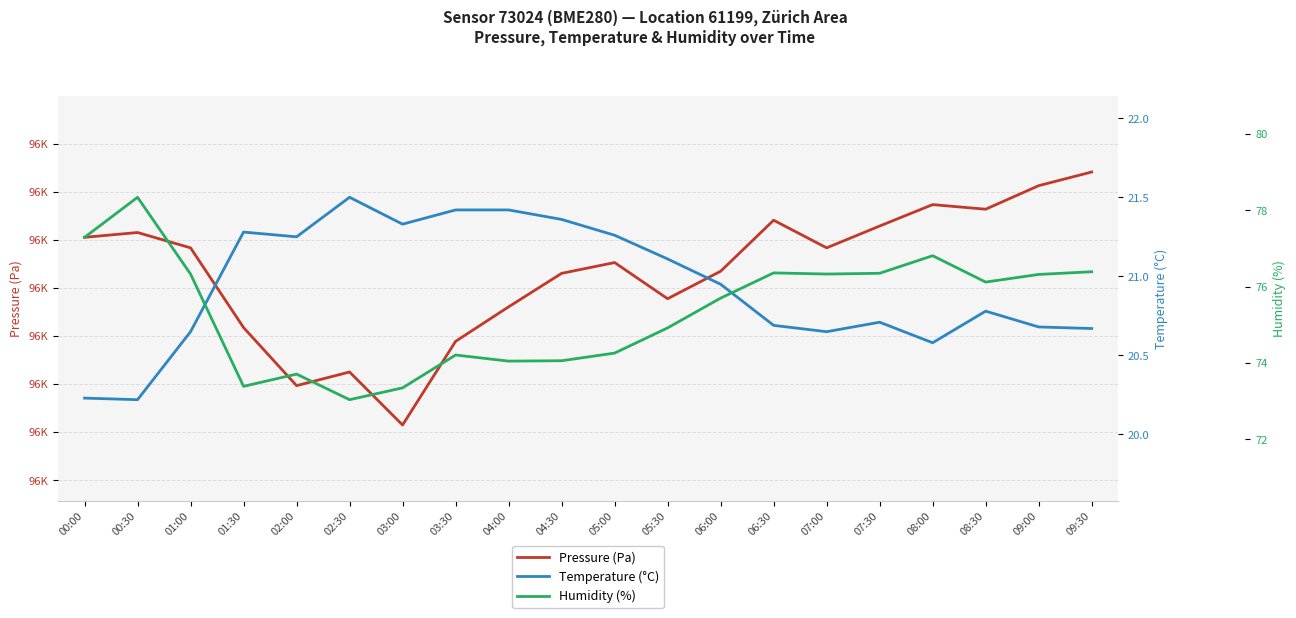

What position from the left is 02:30?

6